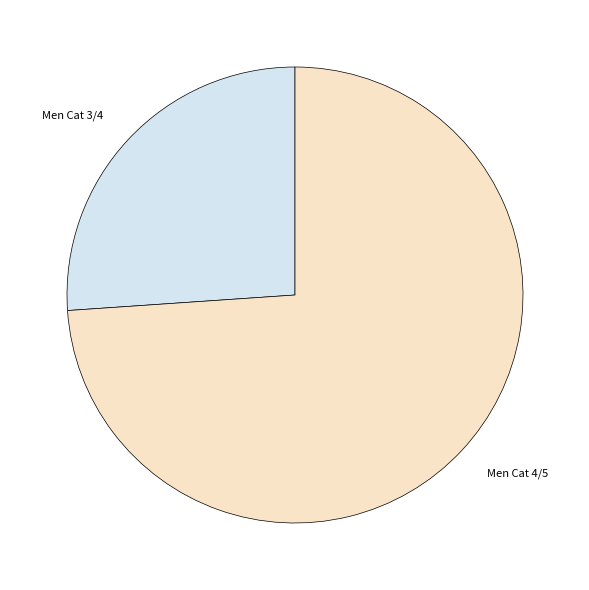

Do Men Cat 4/5 and Men Cat 3/4 together represent more than half of the pie?

Yes